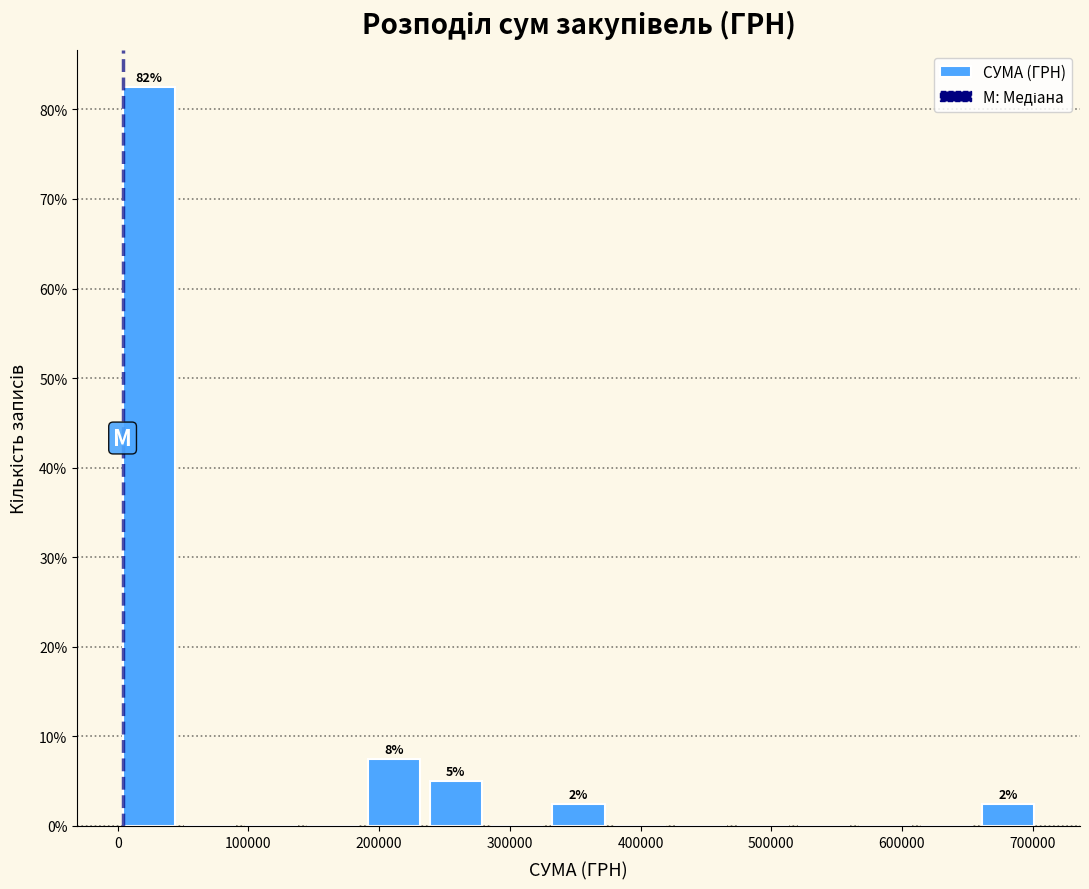

Over which range of the x-axis is the bar tallest?

0 to 50000